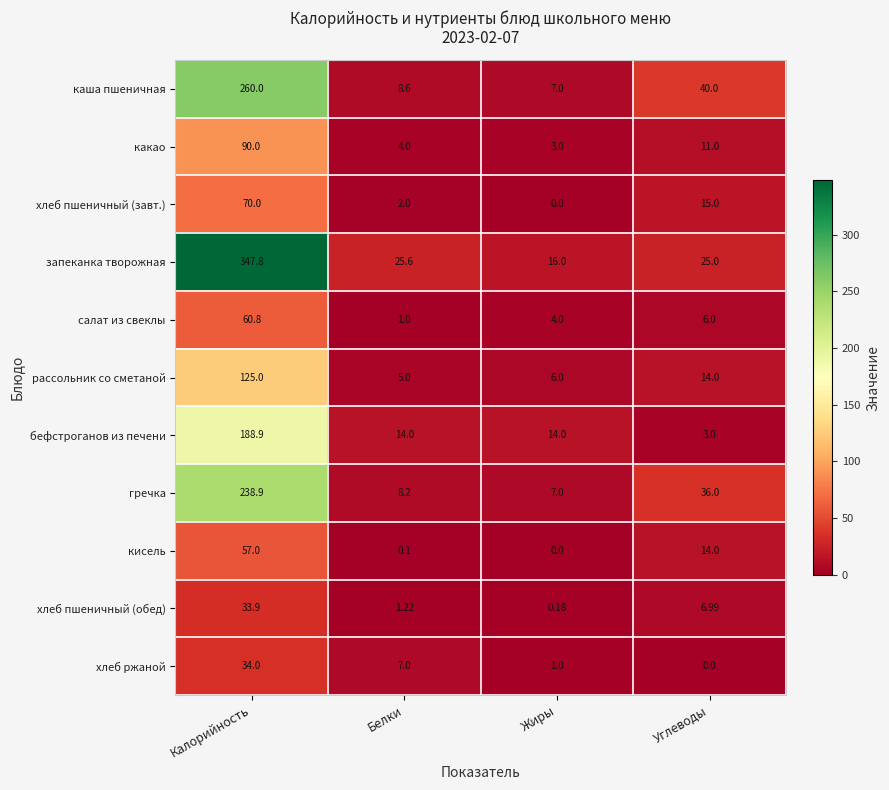

Which category has the highest value across all series?

Калорийность